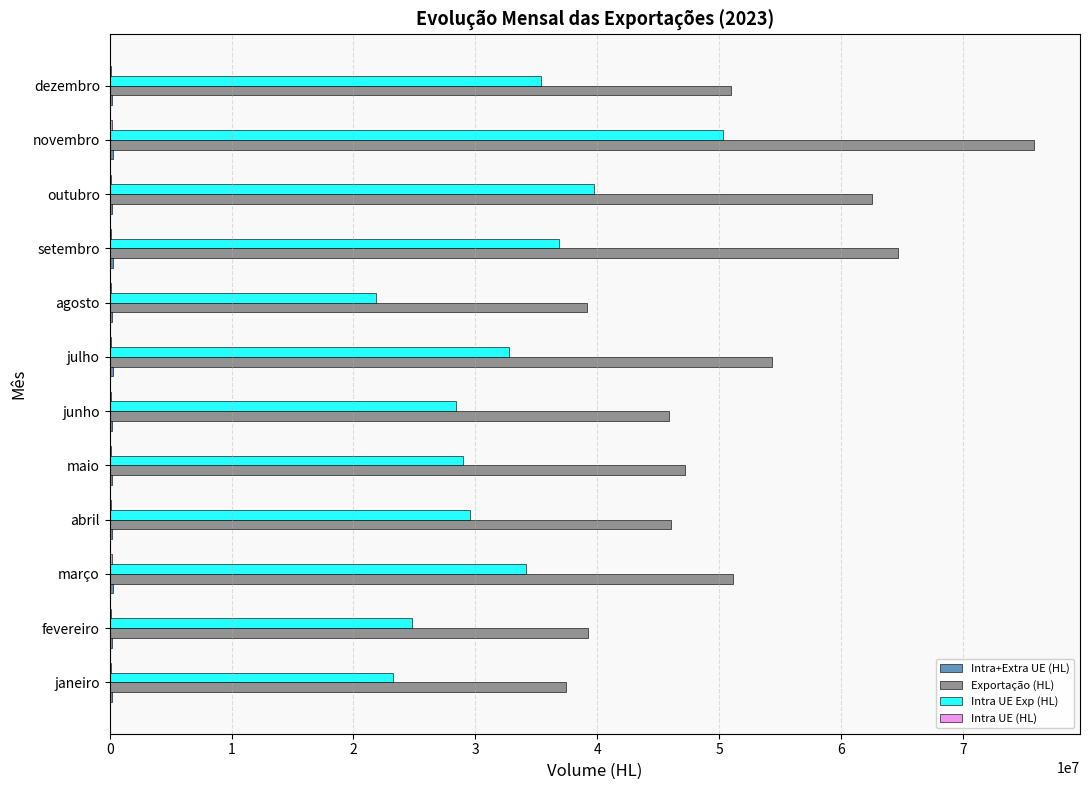

At which label is Exportação (HL) closest to 56623924?

julho